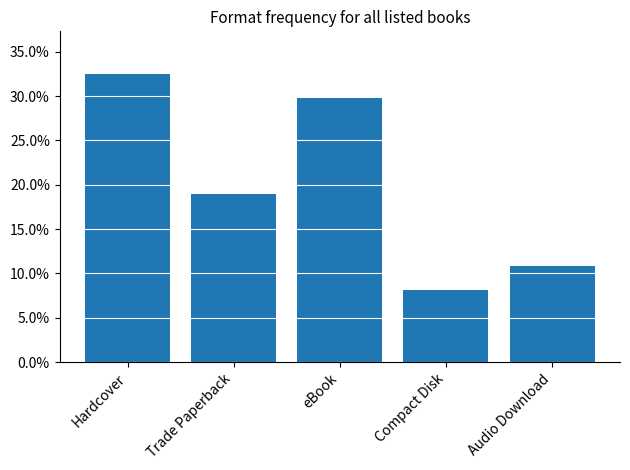

Rank the categories by value from highest to lowest.

Hardcover, eBook, Trade Paperback, Audio Download, Compact Disk